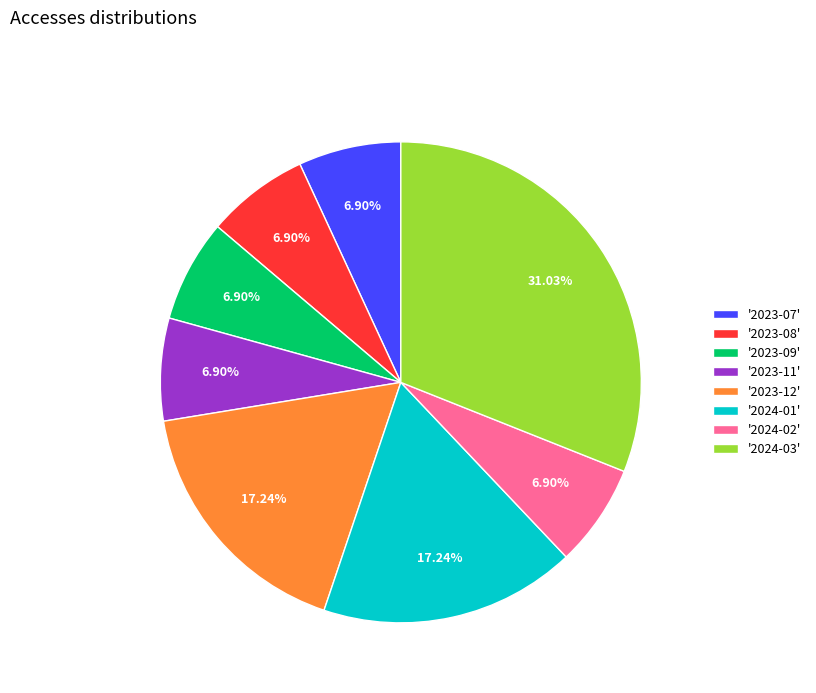

Is there a majority slice in this chart?

No